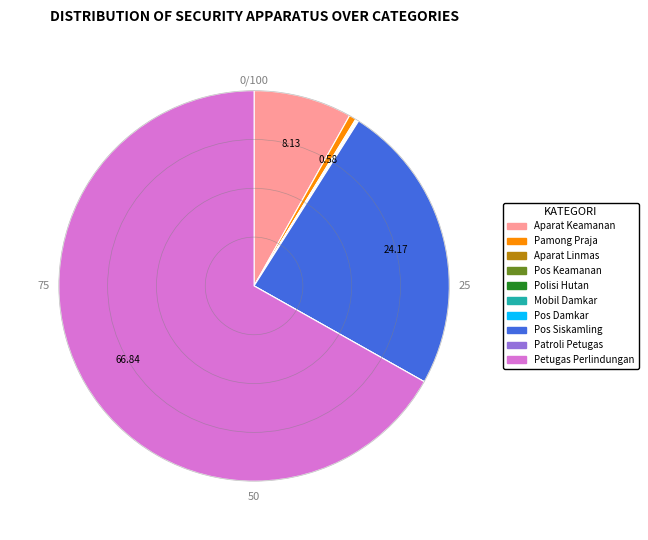

Is there any slice that represents more than half of the pie?

Yes